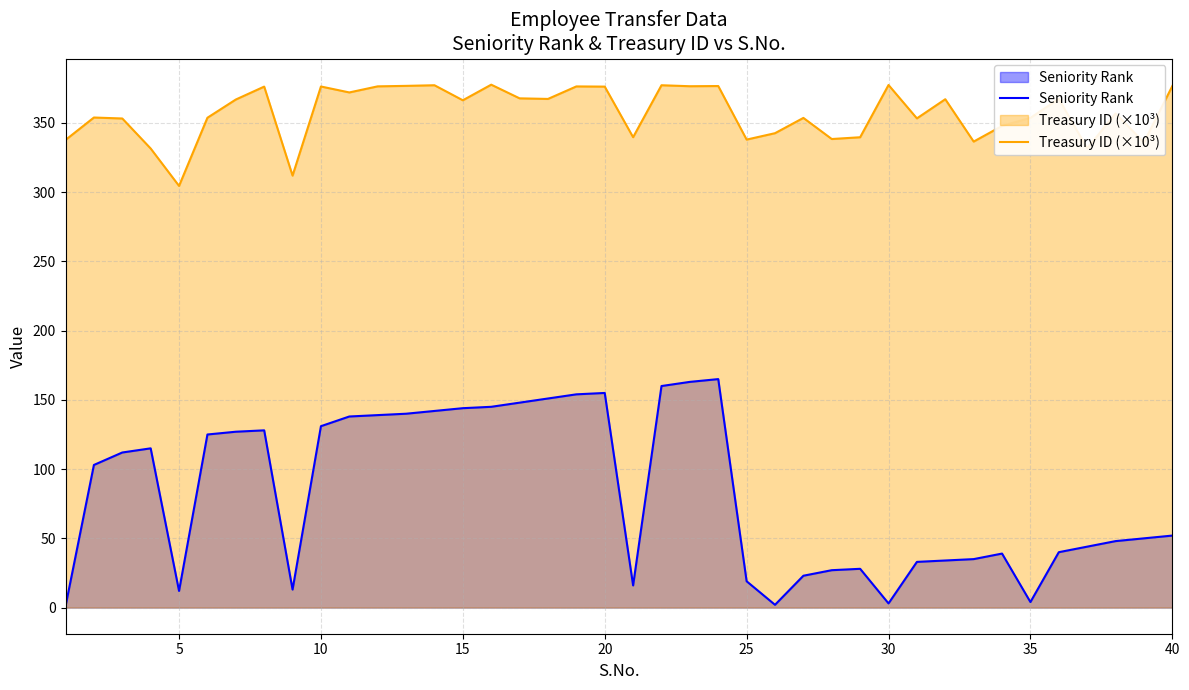

True or false: Seniority Rank has more than 0 interior local peaks.

True